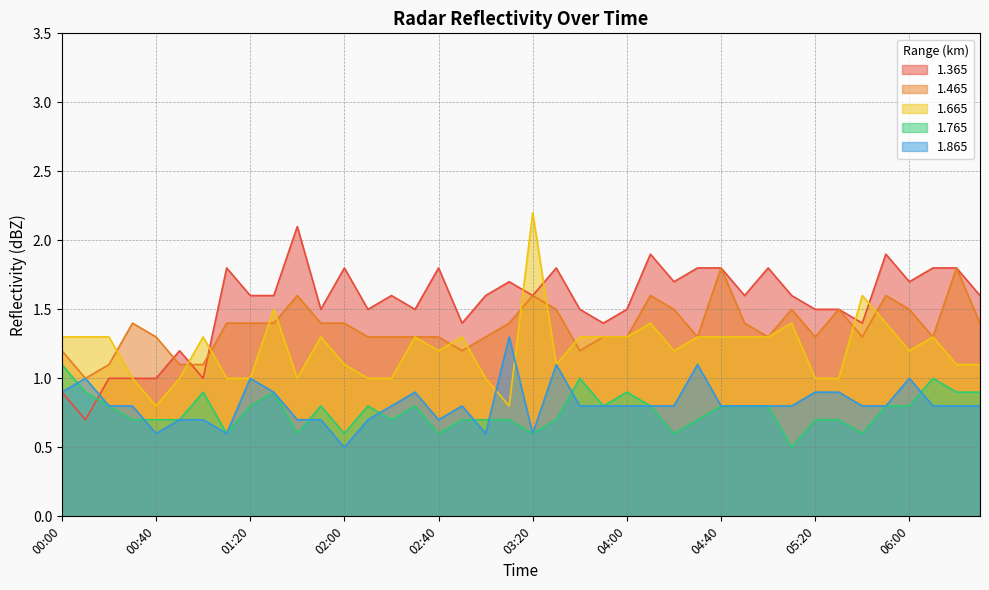

What is the value of the 1.465 point at the 14th from the left?

1.3